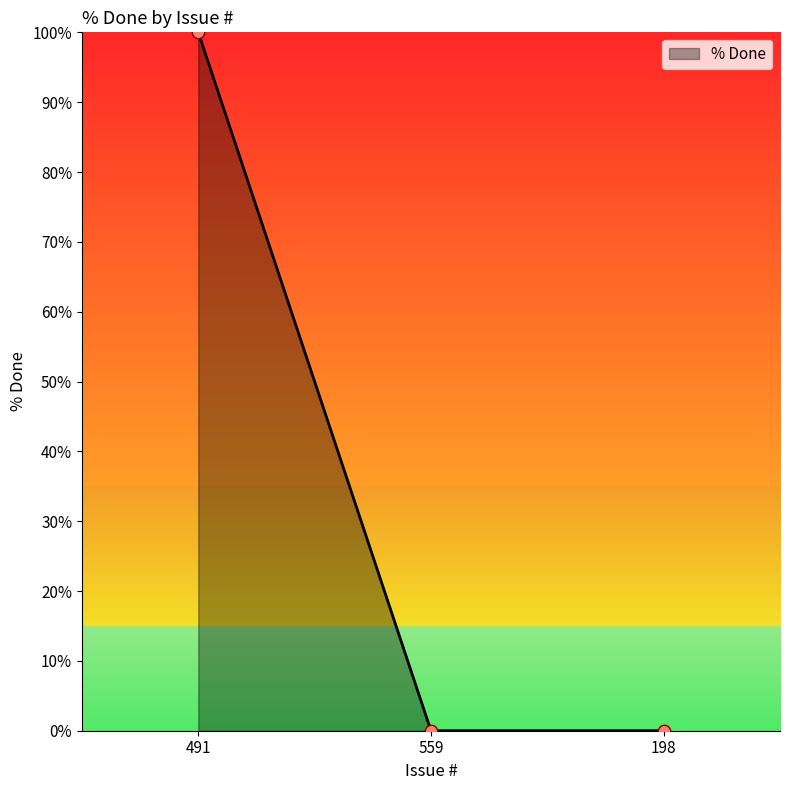

What is the change in value from 491 to 559?

-100